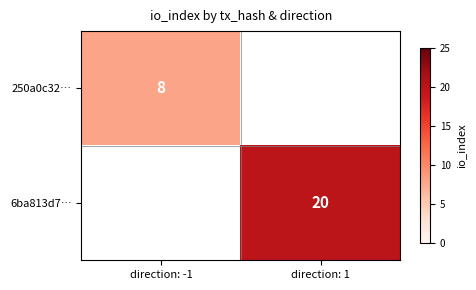

True or false: 250a0c32… has a value of 4.4 at direction: -1.

False